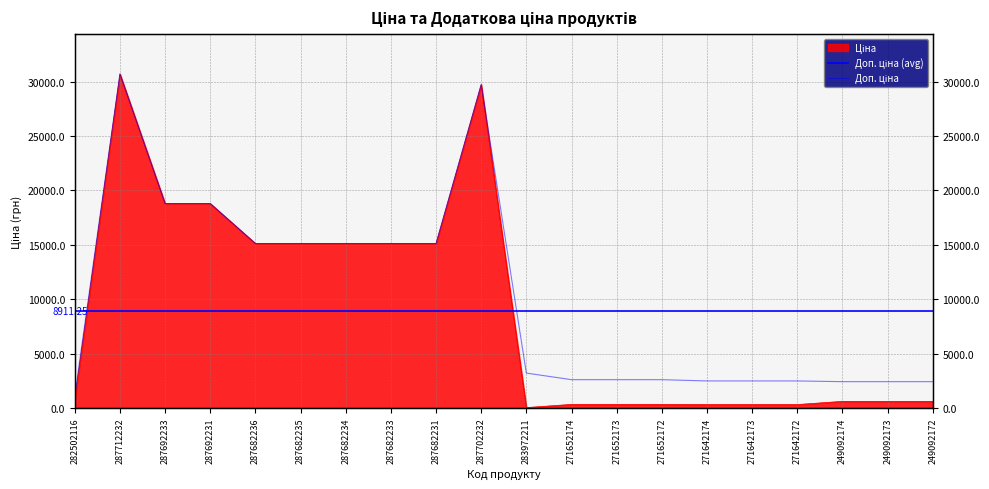

True or false: Ціна has a value of 18796.8 at 287692233.

True